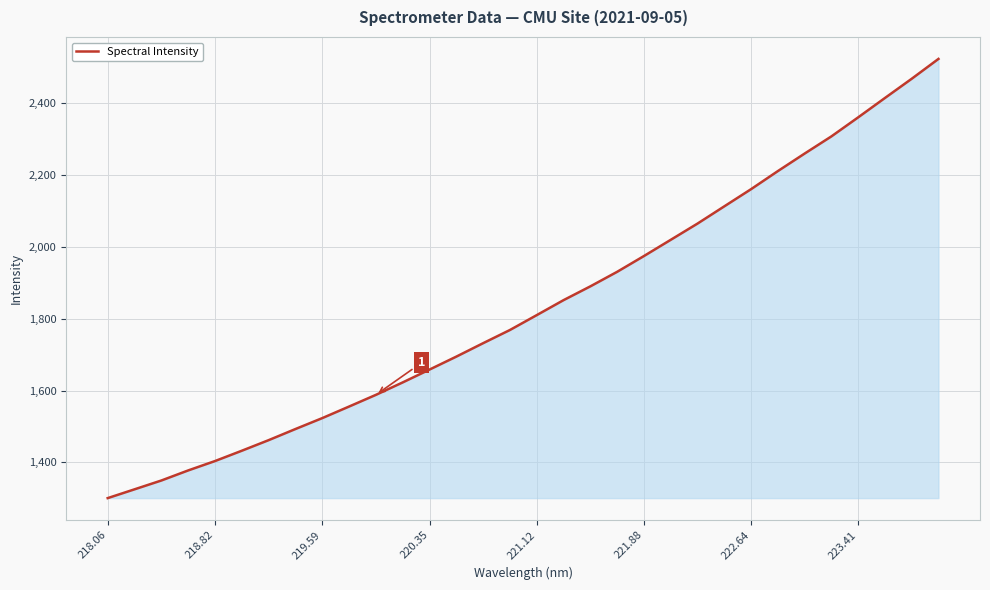

What is the difference between the maximum and minimum values?

1223.4